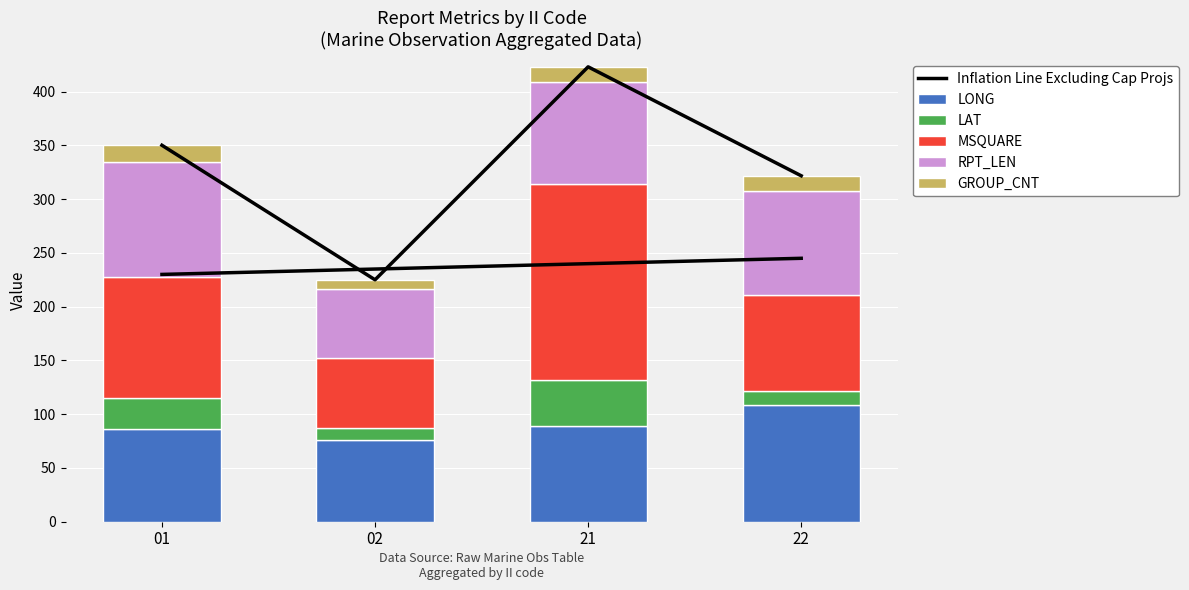

What is the minimum value for LONG?

76.3